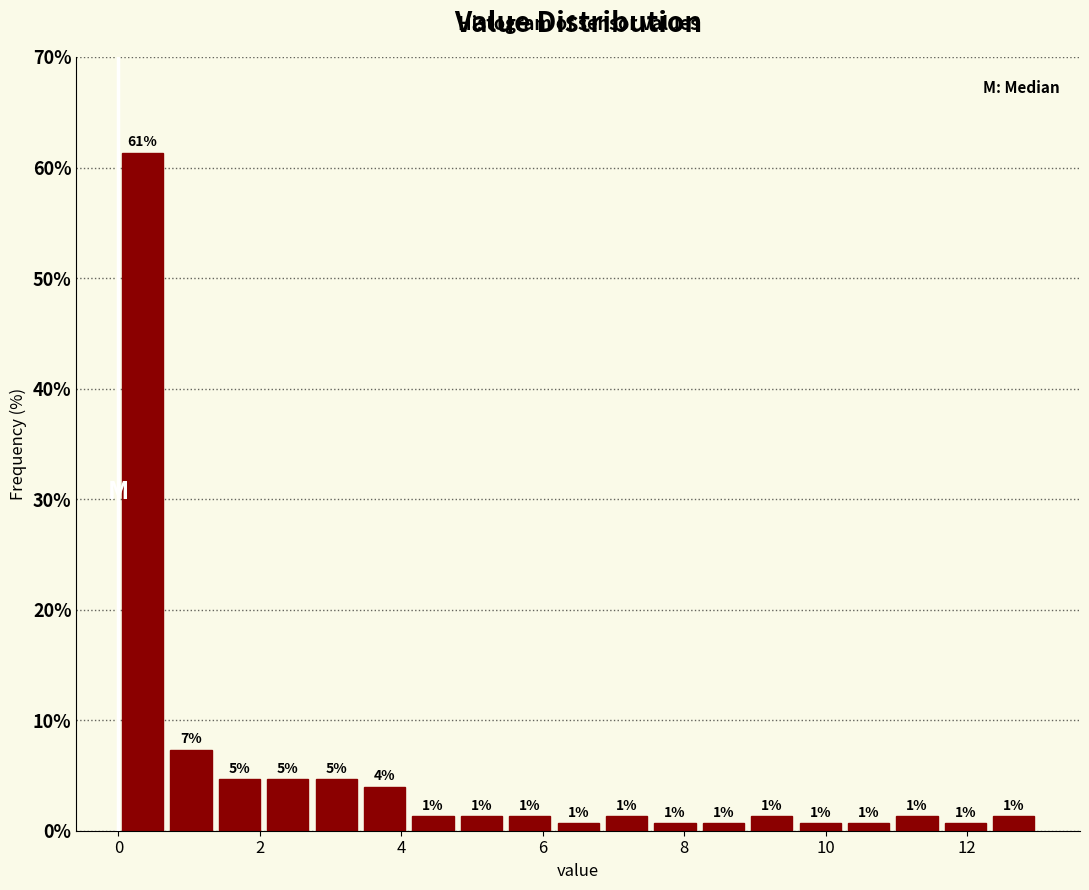

Read against the x-axis, roughly where is the centre of the tallest bar?

0.4